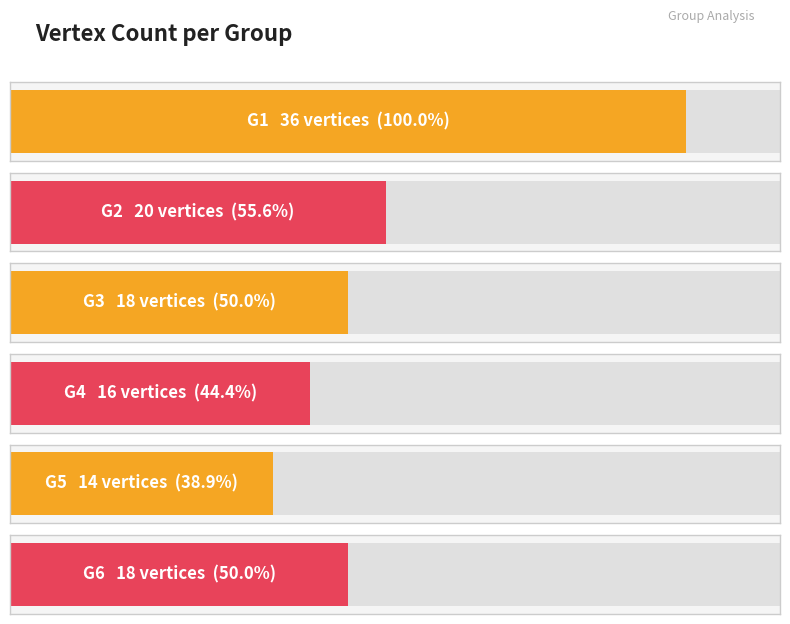

Reading left to right, list all the values displayed in this chart.

G1=36	G2=20	G3=18	G4=16	G5=14	G6=18